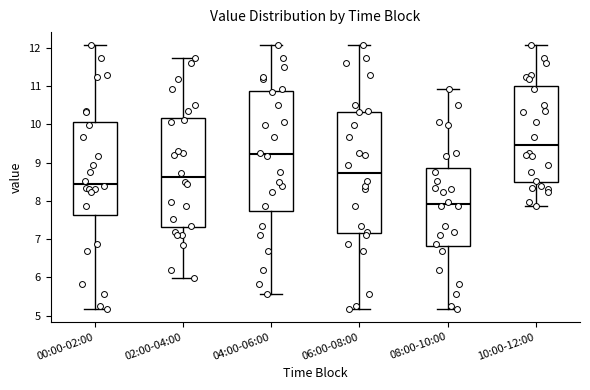

Reading left to right, transcribe this box plot: for each box, give where its median line is, the range the box spans, and where its two whiskers end, as read against the y-axis. The values are not printed on the chart, so give them approximately, as read against the axis.

00:00-02:00: median 8.5, box 7.6 to 10.1, whiskers 5.2 to 12.1
02:00-04:00: median 8.6, box 7.3 to 10.2, whiskers 6.0 to 11.7
04:00-06:00: median 9.2, box 7.7 to 10.9, whiskers 5.6 to 12.1
06:00-08:00: median 8.7, box 7.2 to 10.3, whiskers 5.2 to 12.1
08:00-10:00: median 7.9, box 6.8 to 8.9, whiskers 5.2 to 10.9
10:00-12:00: median 9.5, box 8.5 to 11.0, whiskers 7.9 to 12.1